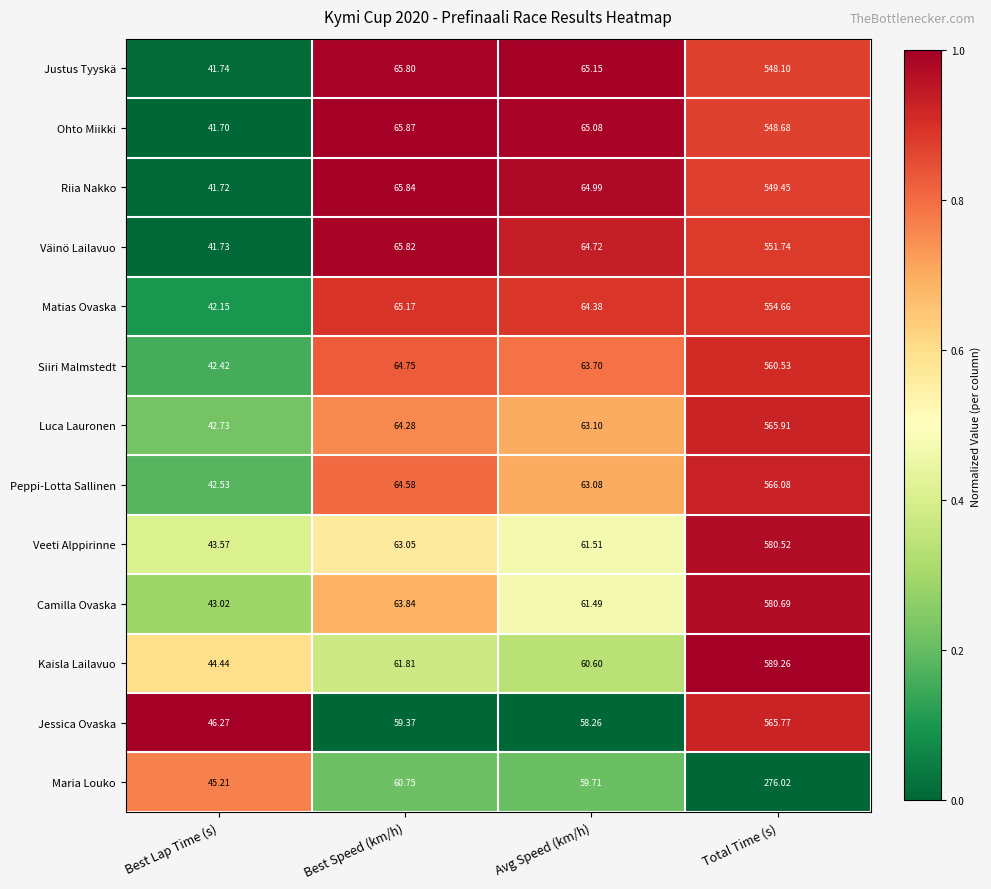

Which series has the largest range (max minus min)?

Kaisla Lailavuo